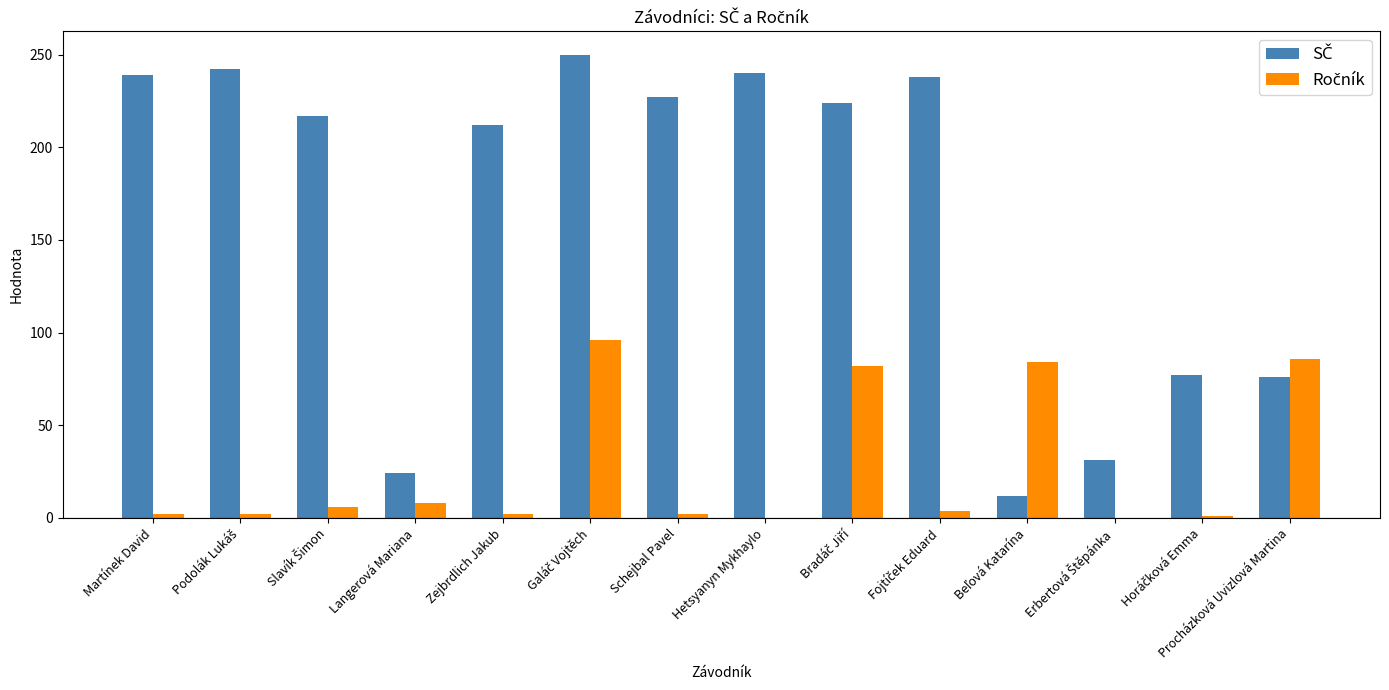

What is the total value across all series at Procházková Uvizlová Martina?

162